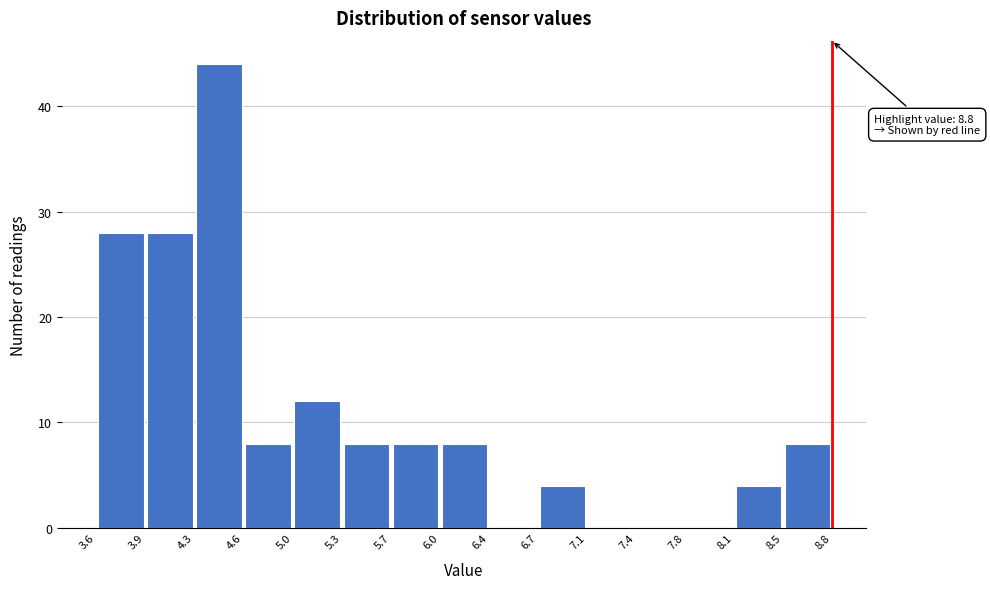

Over which range of the x-axis is the bar tallest?

4.3 to 4.6